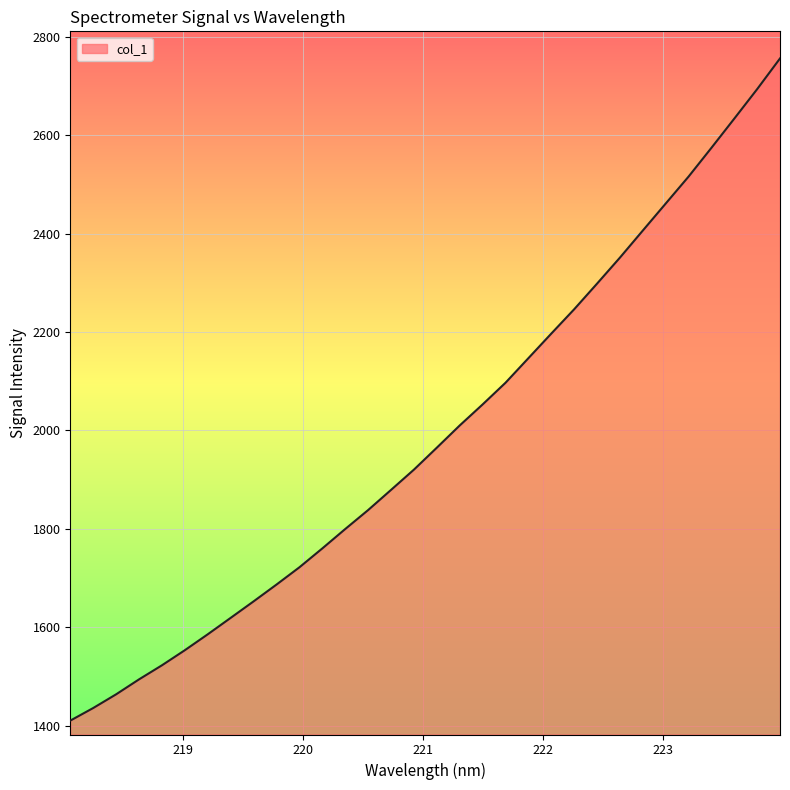

What is the difference between the maximum and minimum values?

1346.2